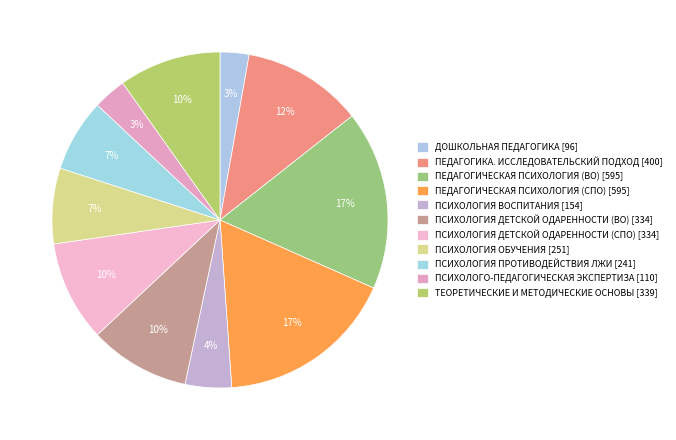

Which category has the smallest portion of the pie?

ДОШКОЛЬНАЯ ПЕДАГОГИКА [96]